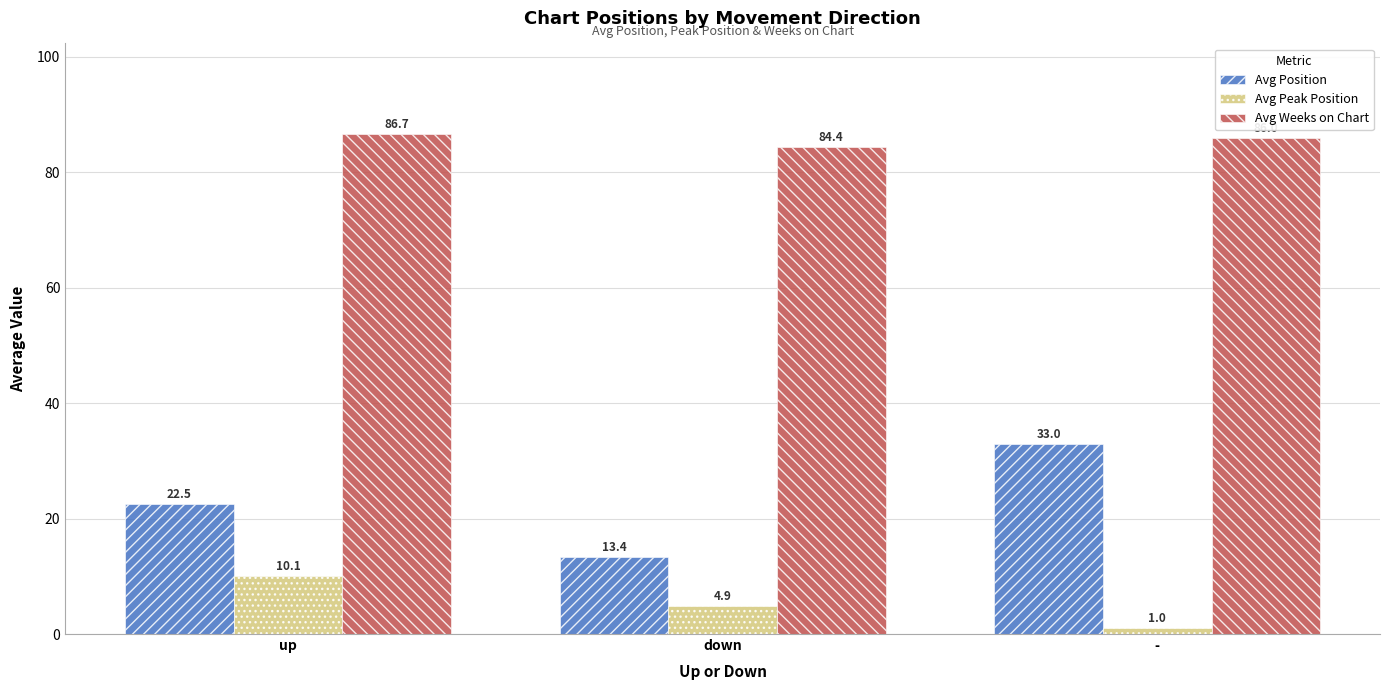

What is the spread (max minus min) of values at up?

76.6